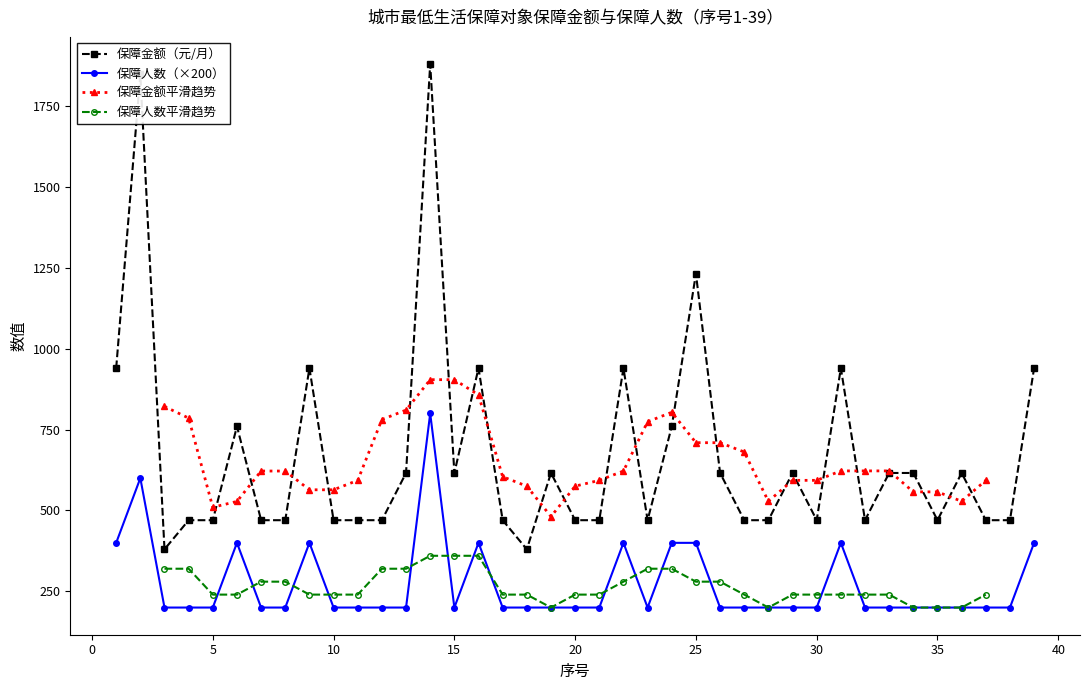

What is the sum of all 保障人数 values?

10600